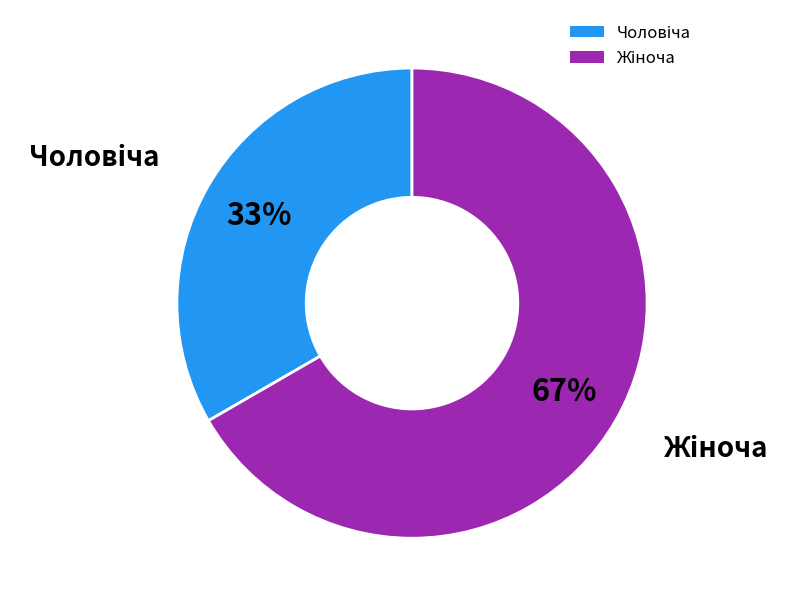

To the nearest percent, what is the average slice percentage?

50%